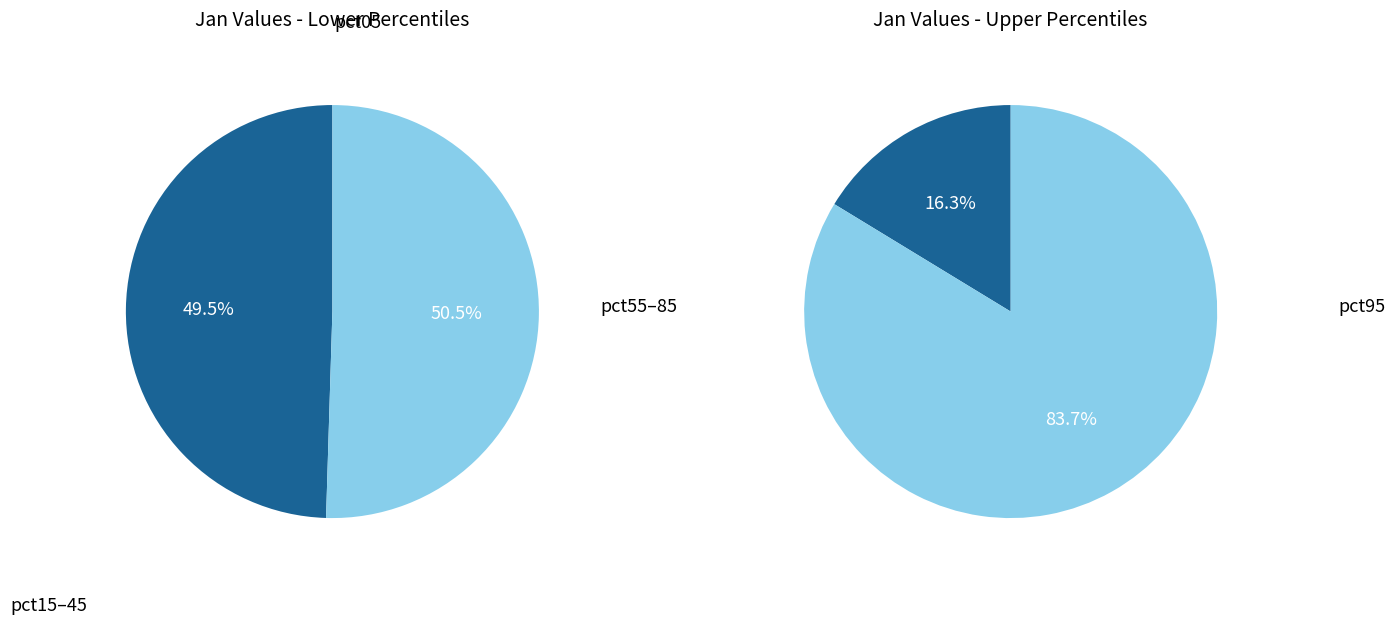

Approximately how many times larger is the value at pct95 compared to pct05?

0.2